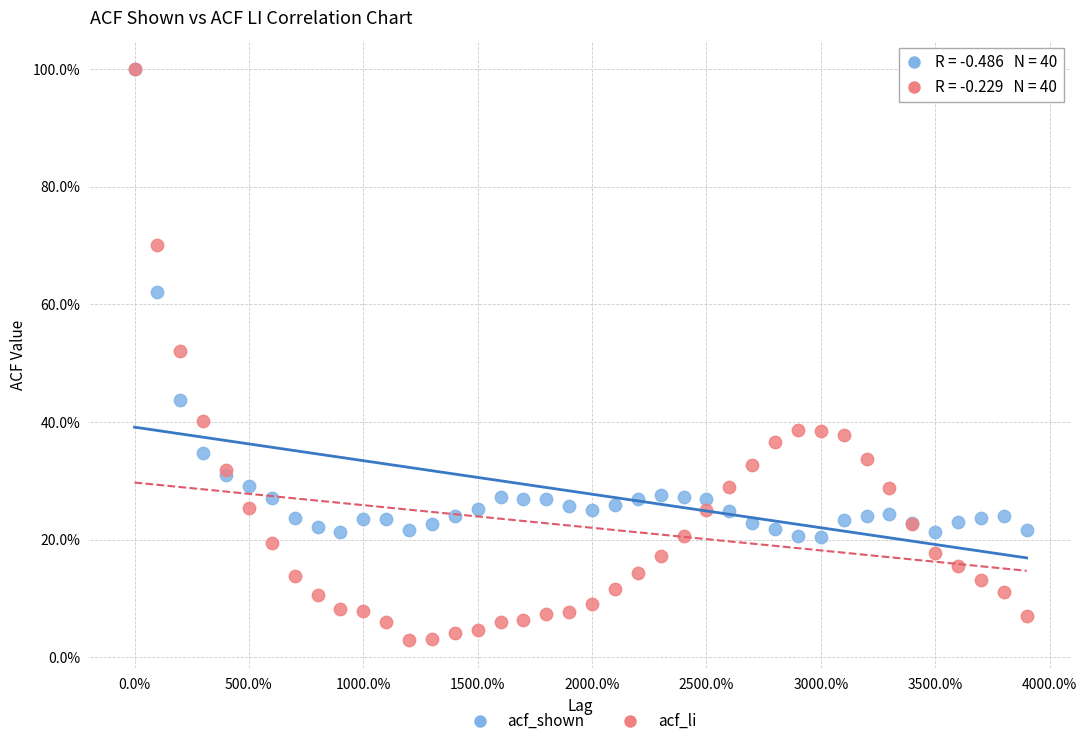

Which series reaches the minimum Y coordinate?

acf_li